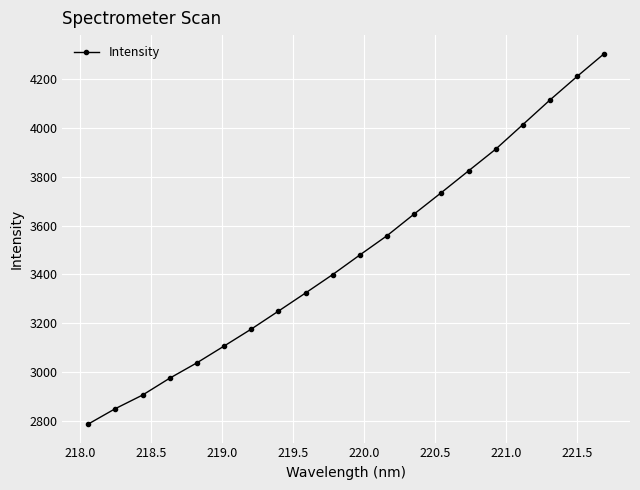

What is the minimum value shown in the chart?

2787.1